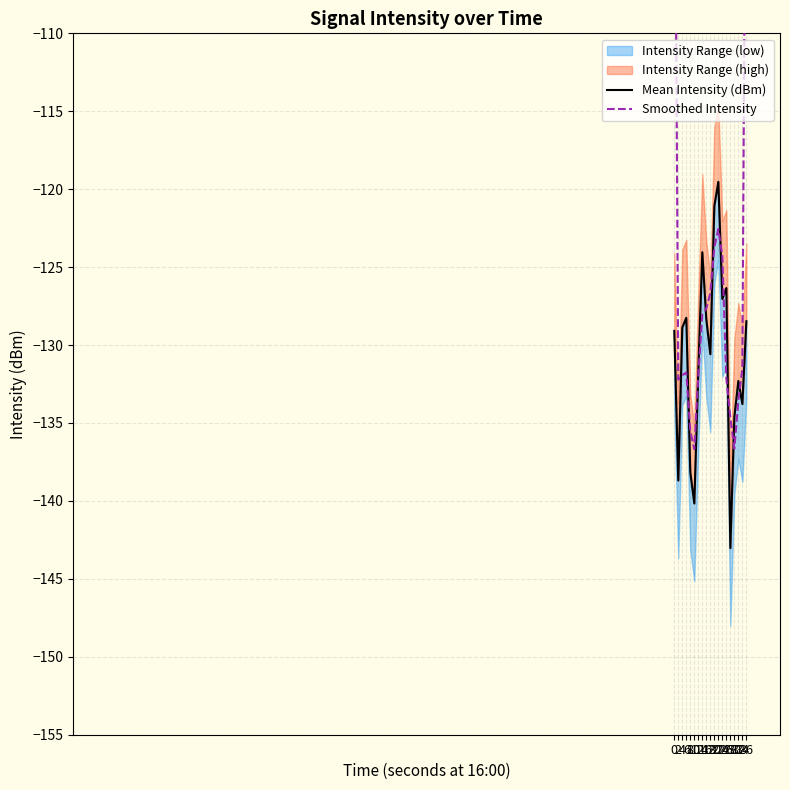

Reading left to right, transcribe all the data shown in this chart.

Mean Intensity (dBm): -129.1	-138.7	-128.9	-128.3	-138.2	-140.2	-131.7	-124.0	-128.4	-130.6	-121.1	-119.5	-127.0	-126.3	-143.0	-134.6	-132.3	-133.8	-128.5
Smoothed Intensity: -89.3	-132.2	-131.9	-131.8	-135.5	-136.7	-132.0	-128.0	-127.7	-126.7	-123.7	-122.6	-124.3	-132.1	-134.7	-136.6	-133.6	-131.5	-87.4